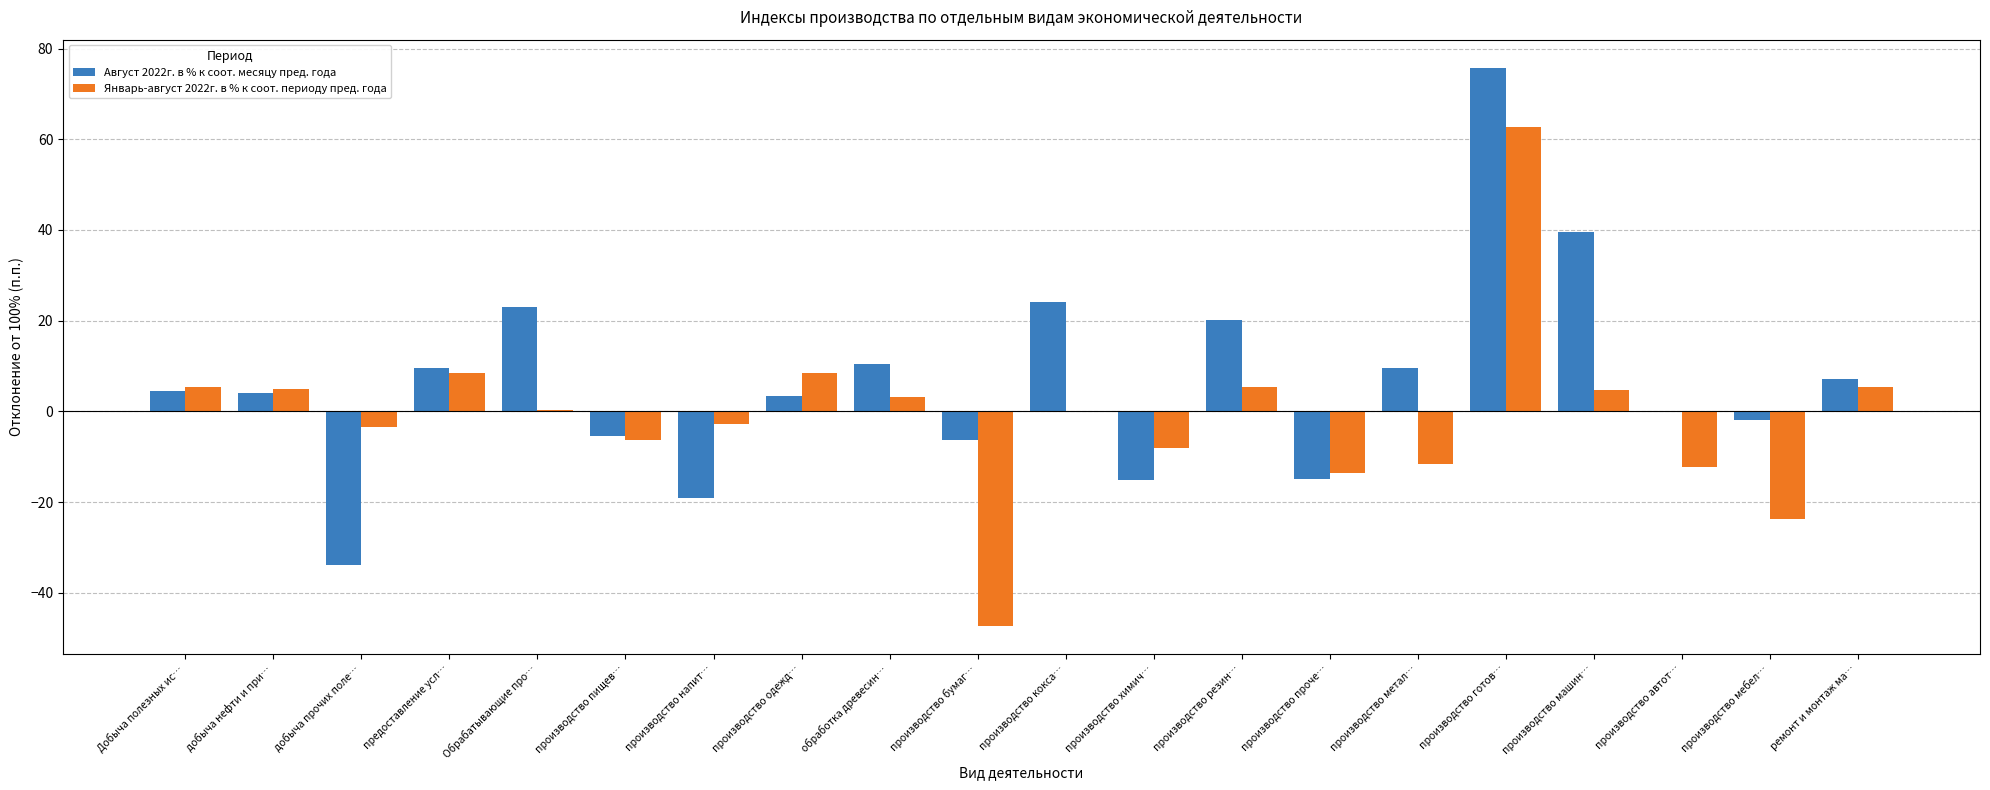

Between производство напит… and производство машин…, which series saw the biggest shift?

Август 2022г. в % к соот. месяцу пред. года